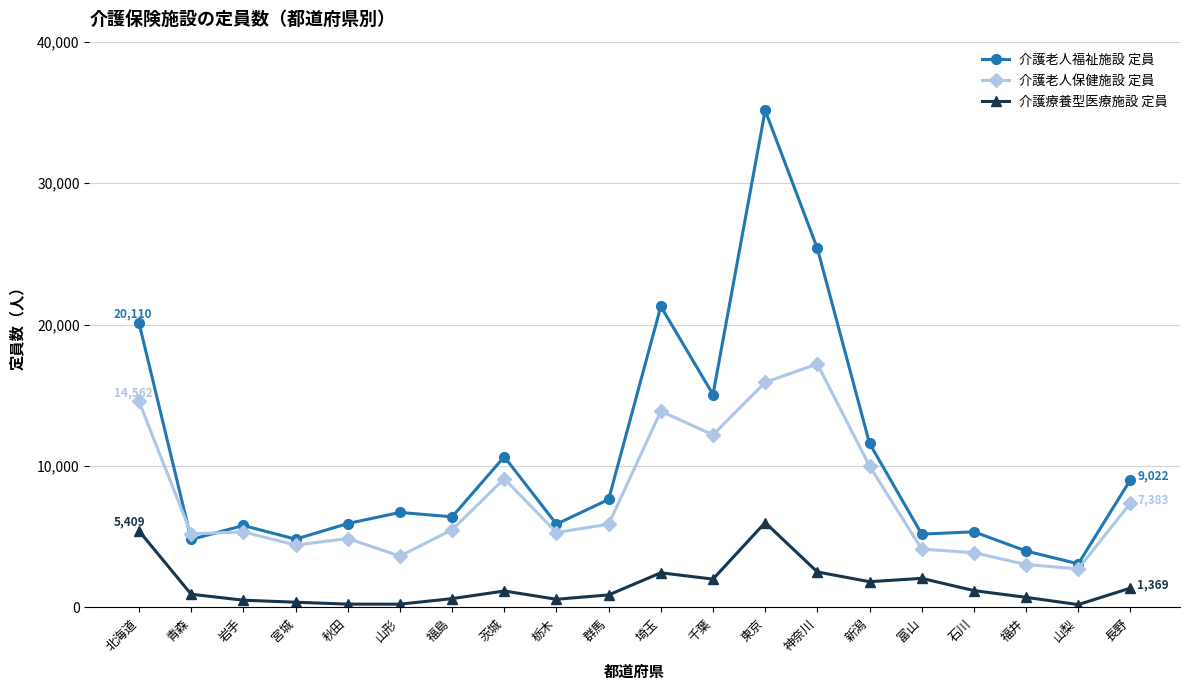

Which series has the largest range (max minus min)?

介護老人福祉施設 定員